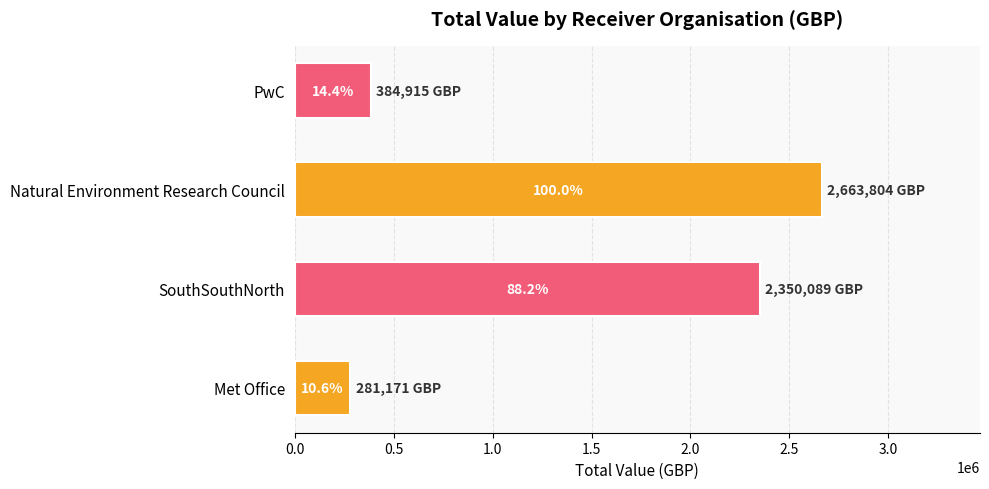

What is the sum of all values?

5679979